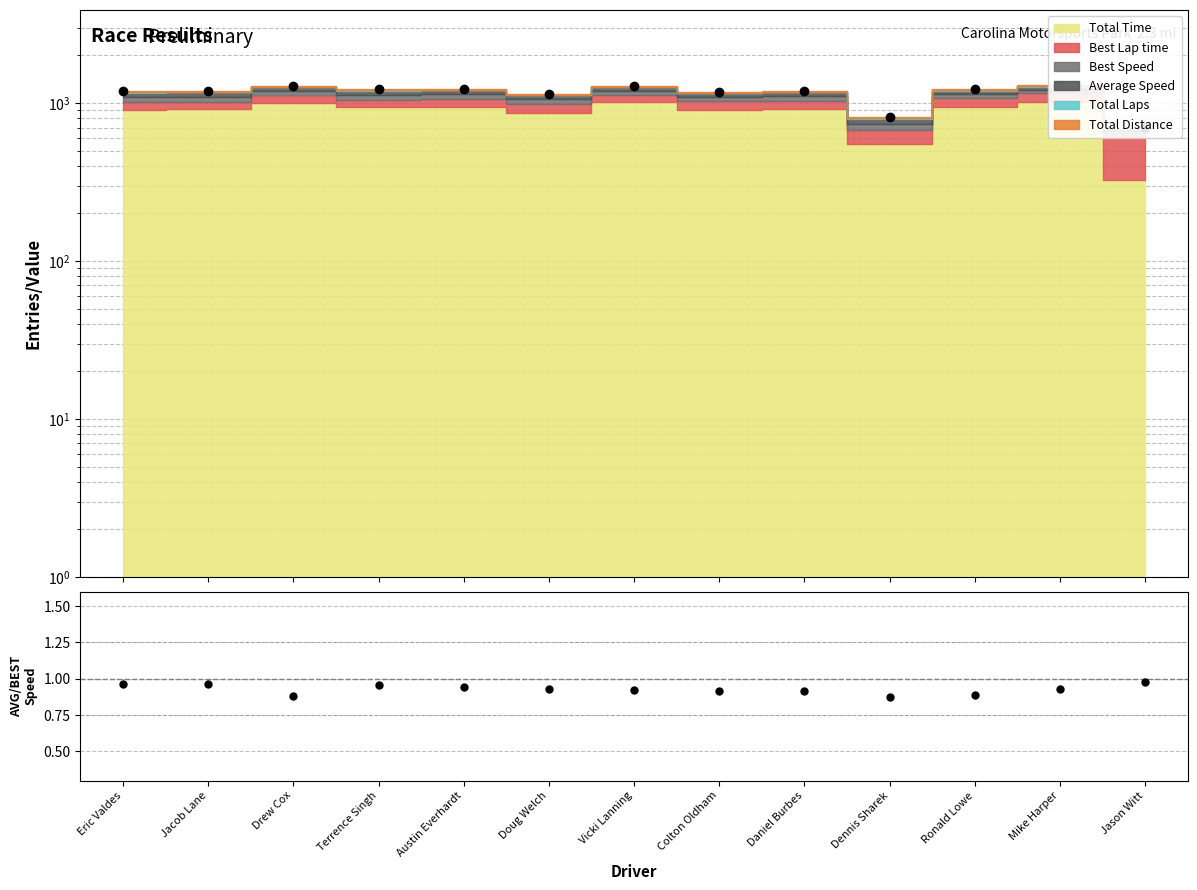

How many lines are shown in the chart?

1